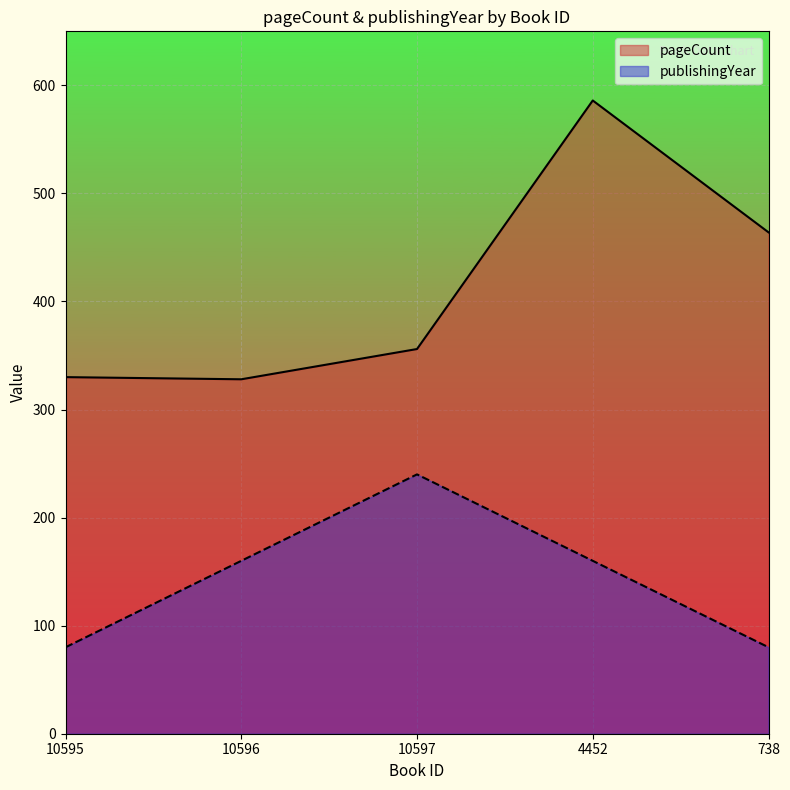

How many data points in pageCount are less than 356?

2